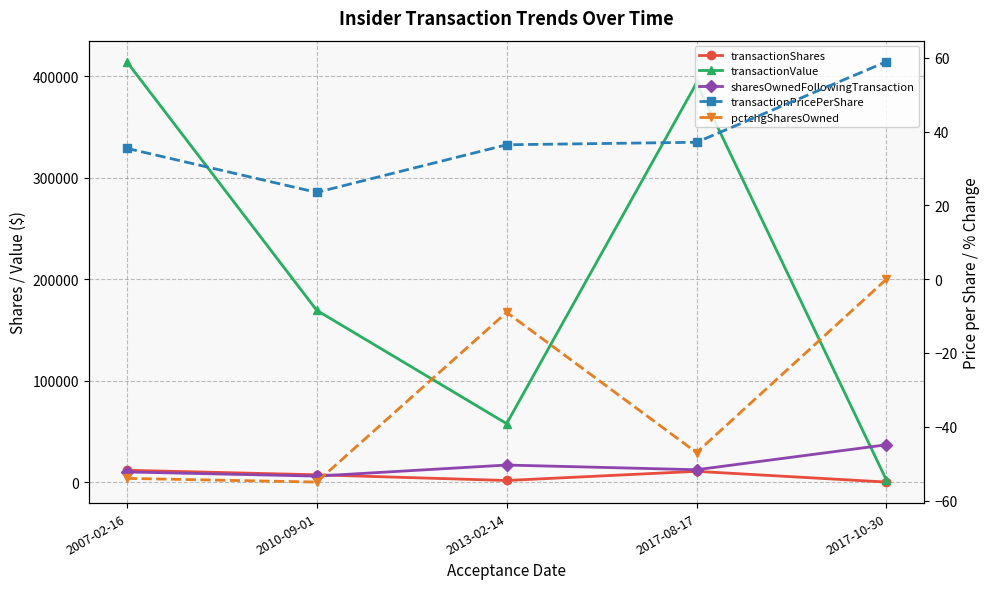

What are all the series names shown in the legend?

transactionShares, transactionValue, sharesOwnedFollowingTransaction, transactionPricePerShare, pctchgSharesOwned